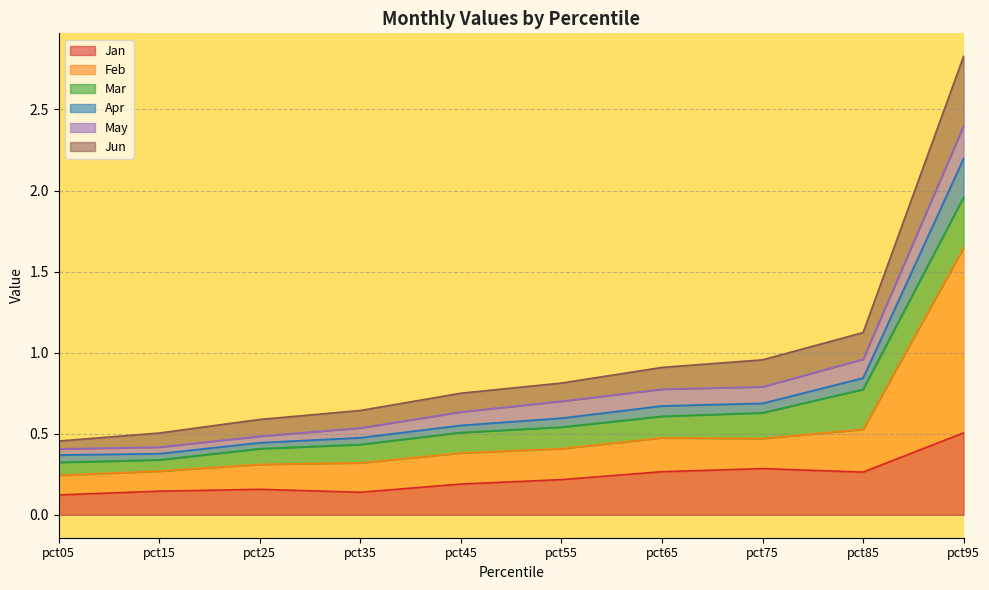

At which category does the chart reach its minimum across all series?

pct05